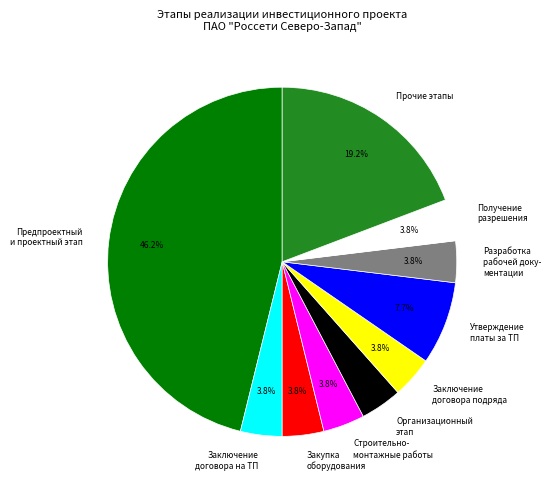

Which category has the biggest portion of the pie?

Предпроектный и проектный этап